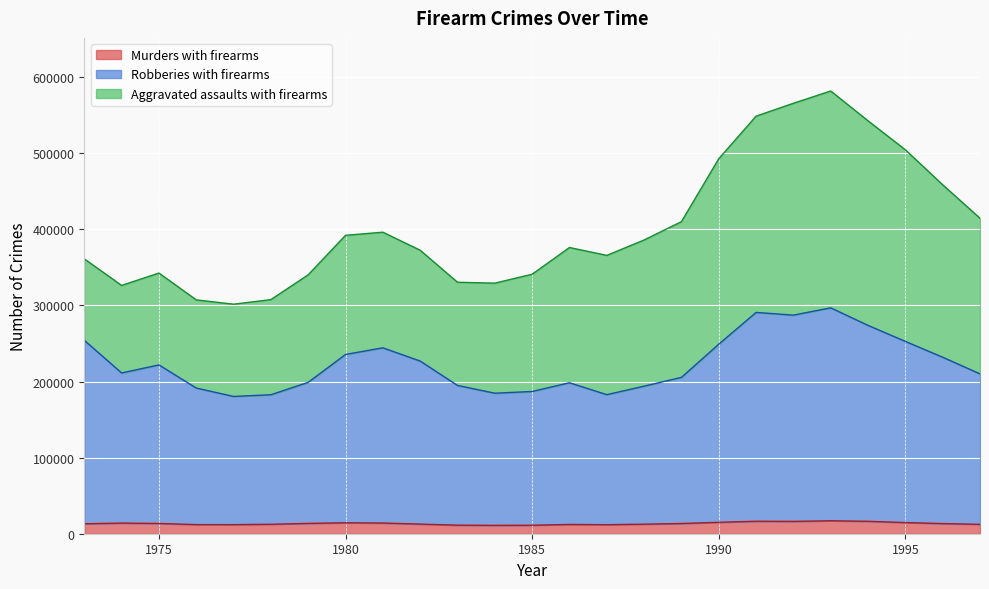

What is the highest value of the Murders with firearms series?

17048